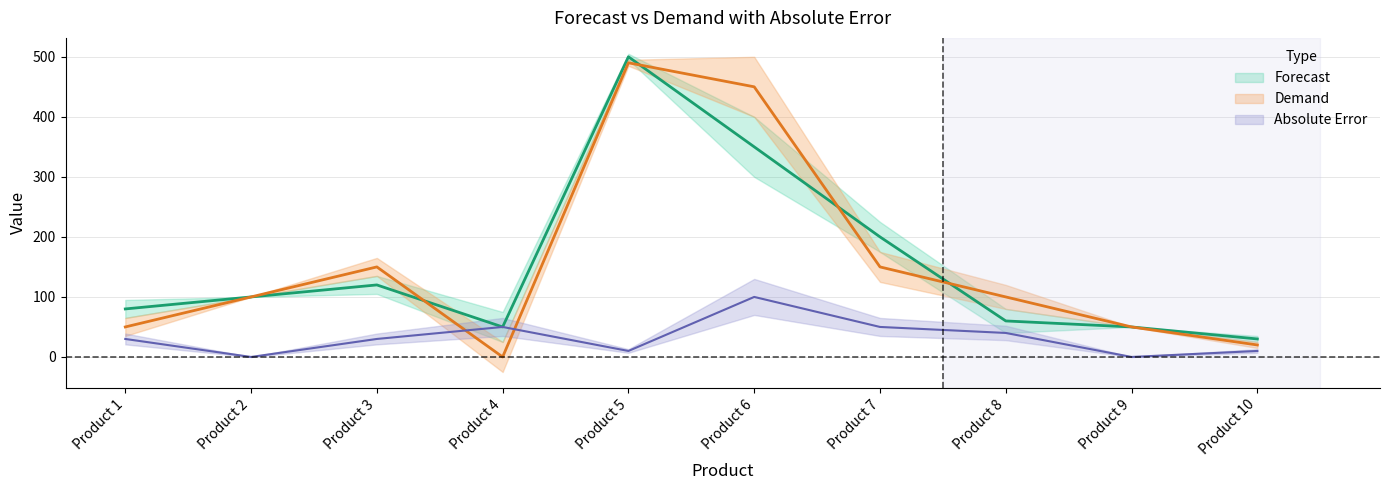

True or false: Absolute Error has more than 0 points higher than both neighbors.

True